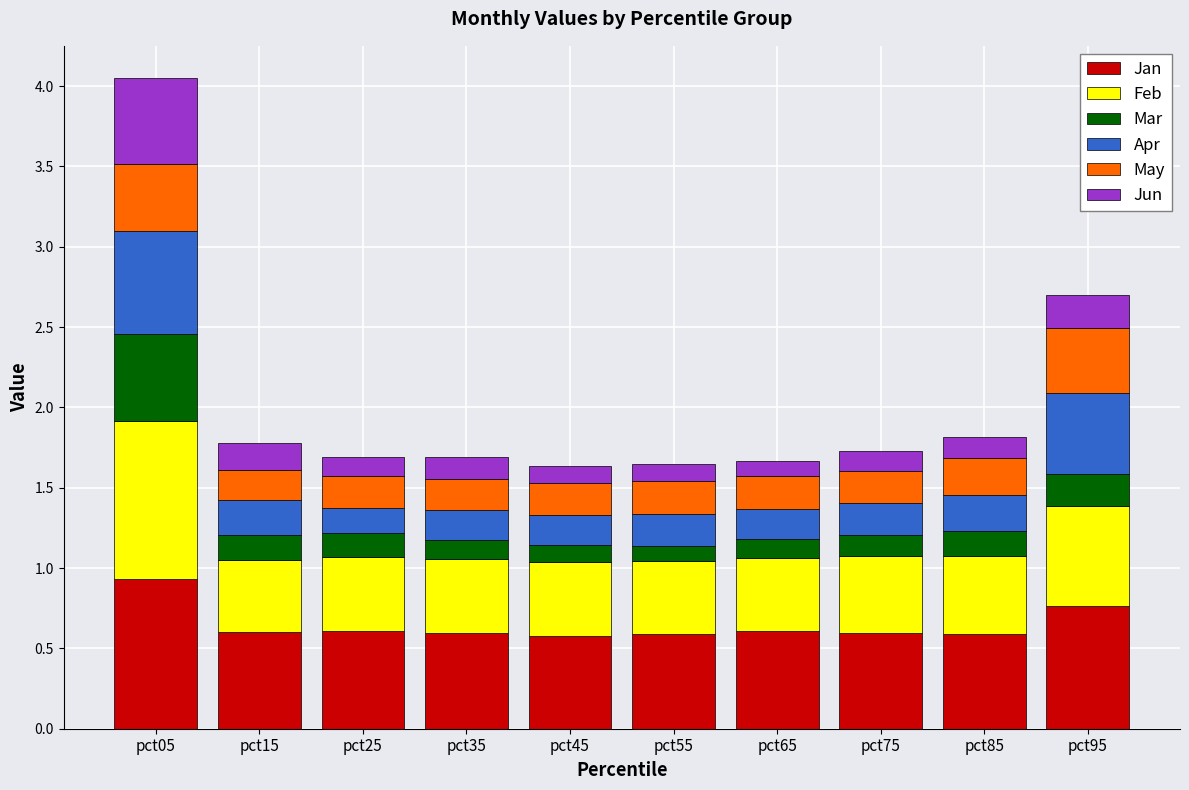

At which label does Jan reach its peak?

pct05